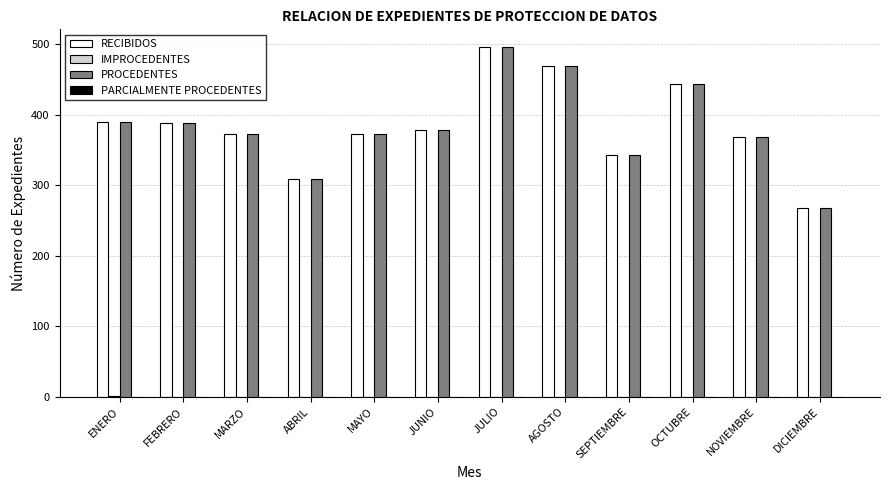

Is the value of PROCEDENTES at NOVIEMBRE greater than the value of RECIBIDOS at JULIO?

No